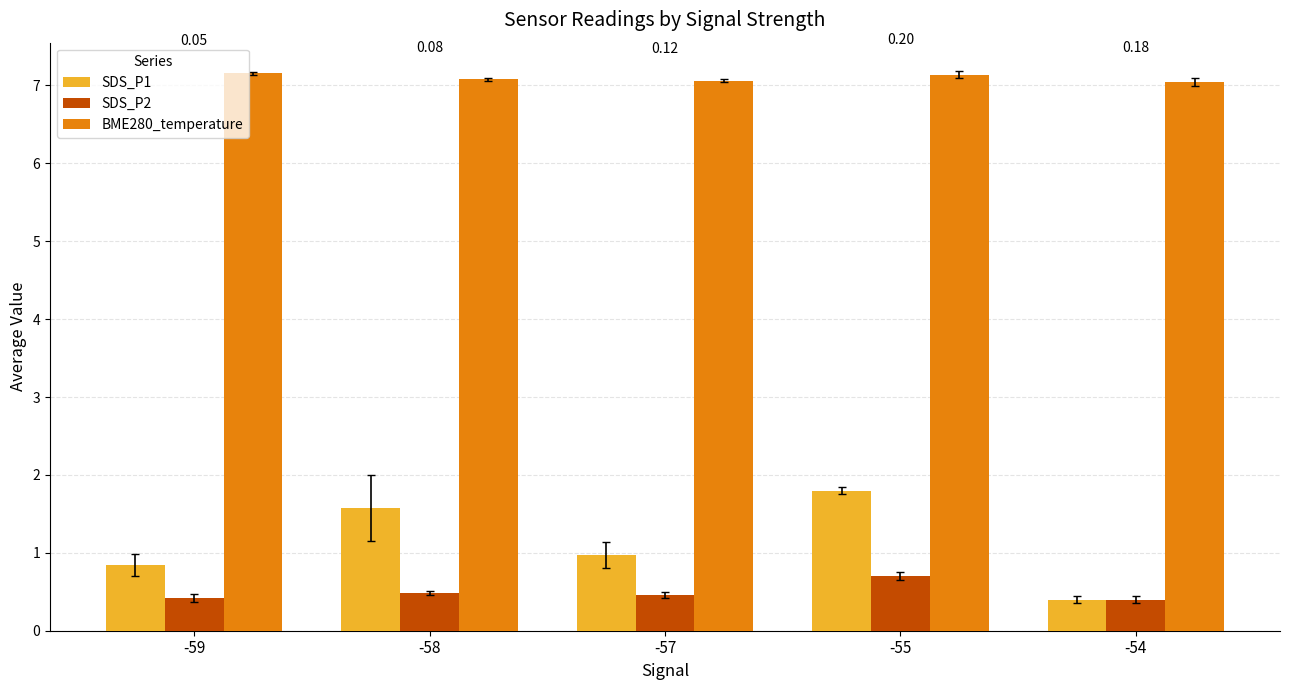

What is the total value across all series at -59?

8.4